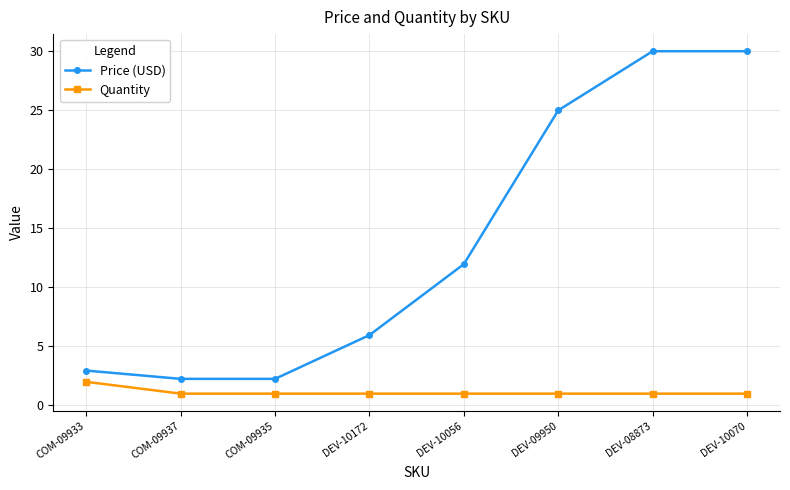

True or false: Quantity and Price (USD) intersect in this chart.

False